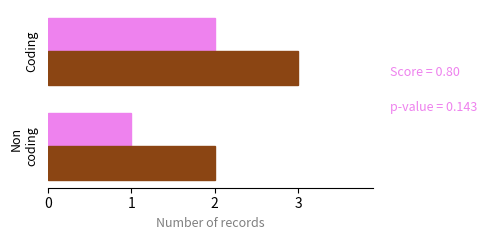

What is the maximum value shown in the chart?

3